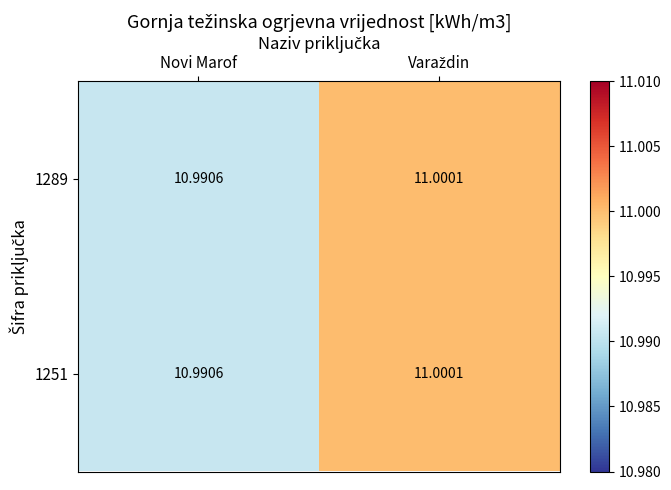

Where is 1251 nearest to the value 10?

Novi Marof